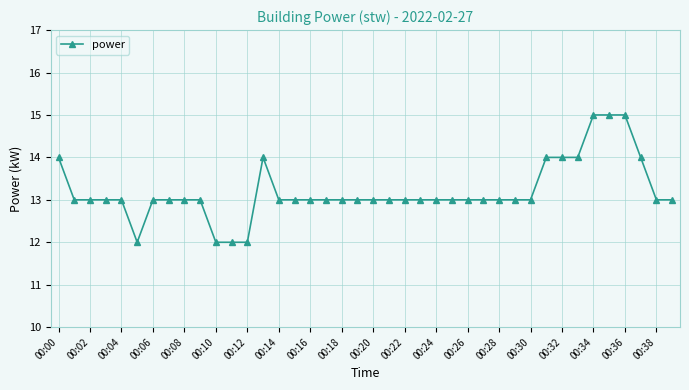

What is the difference between the maximum and second lowest values?

3